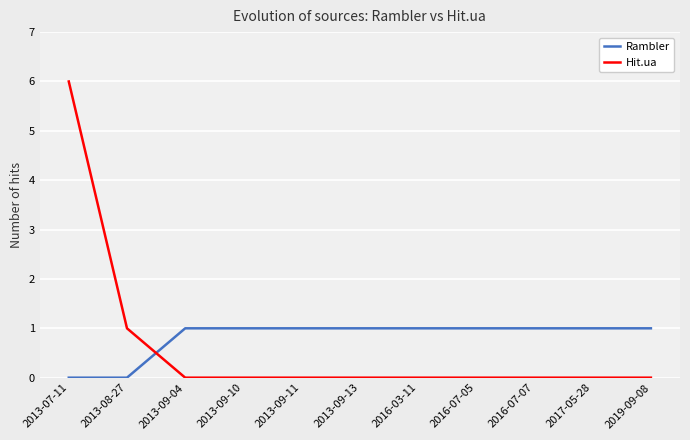

How many lines are shown in the chart?

2